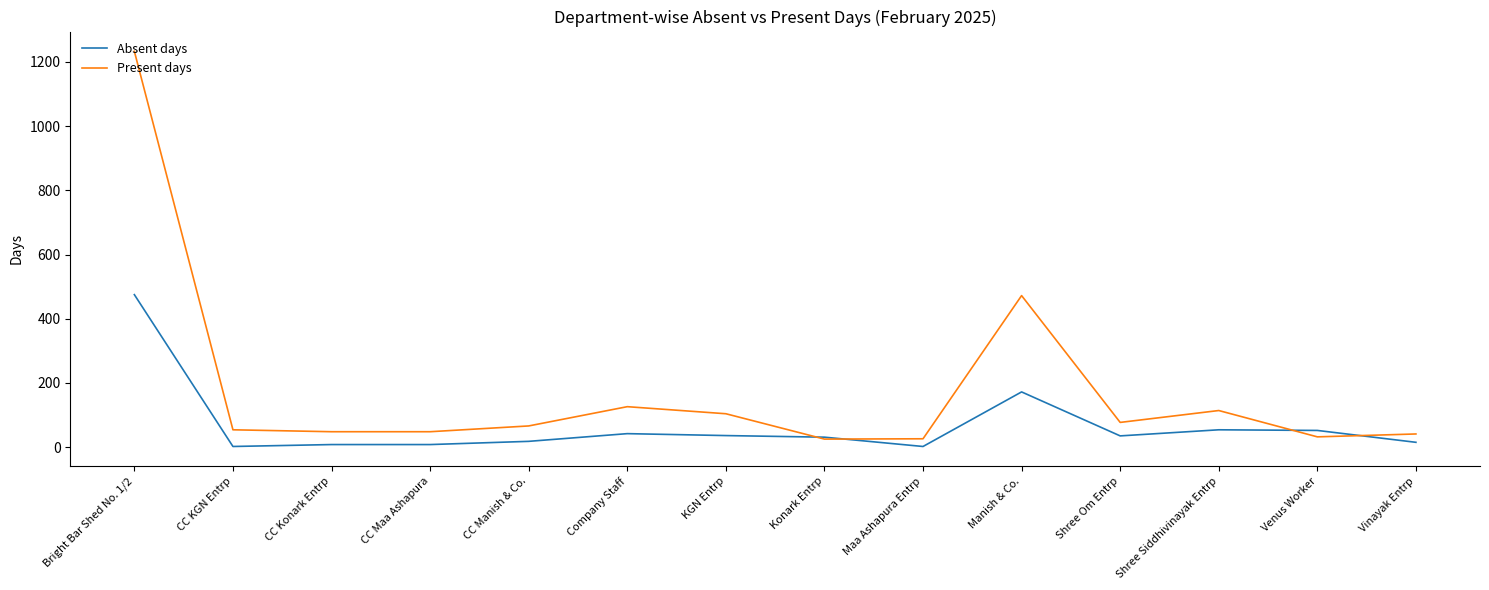

What is the average value of the Present days series?

176